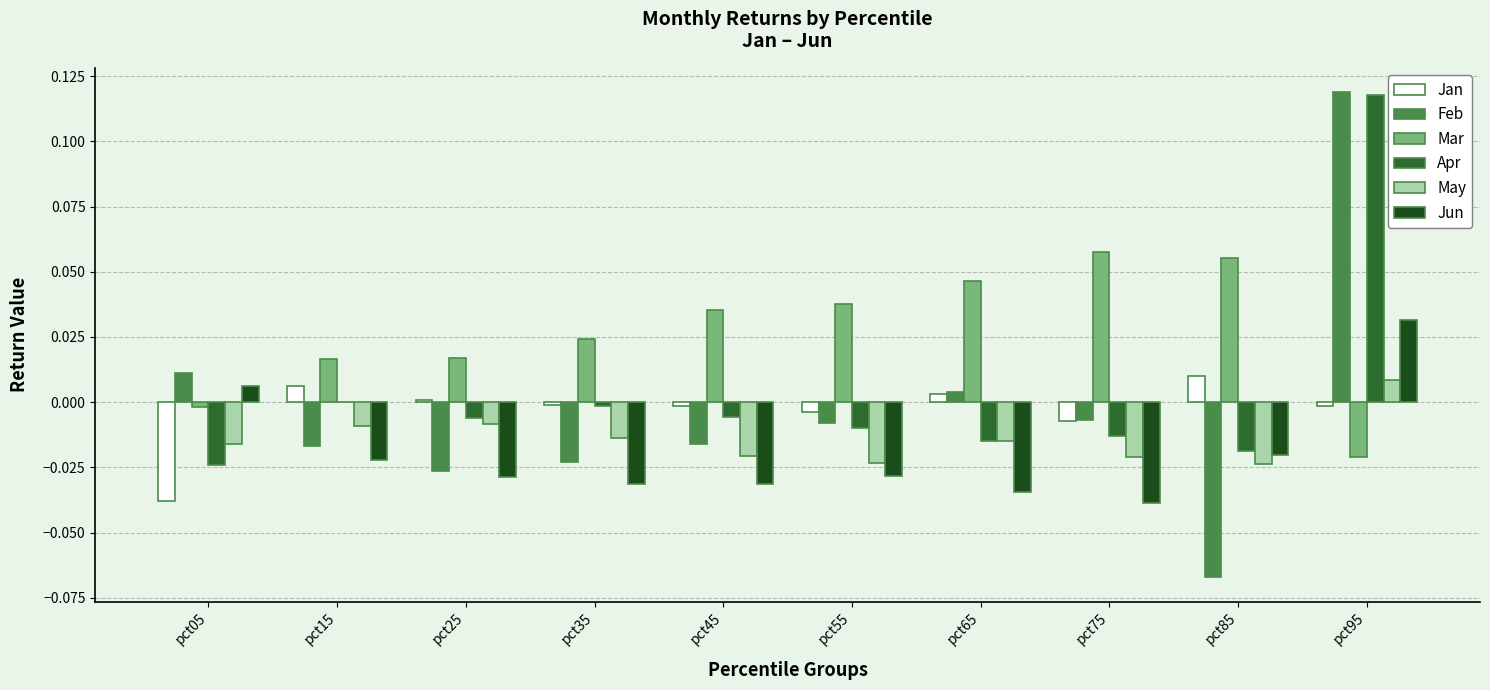

Are the bars grouped side by side (vs. stacked)?

Yes